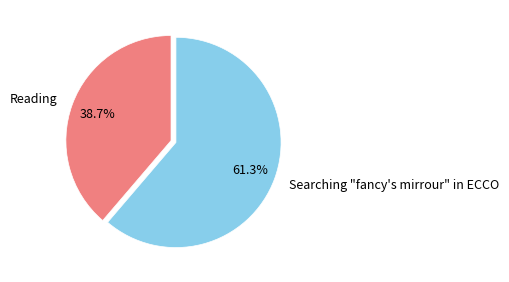

Which slice is the smallest?

Reading